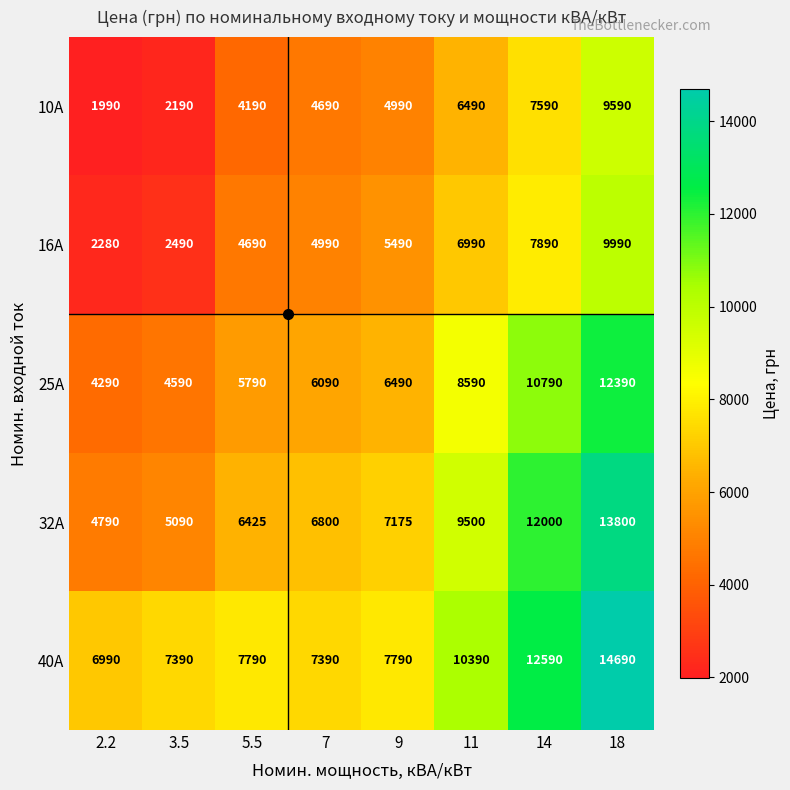

What is the spread (max minus min) of values at 7?

2700